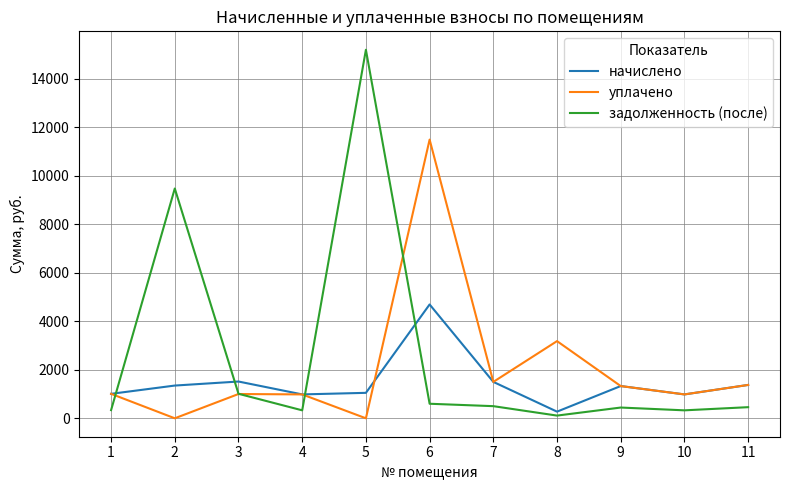

What is the sum of the уплачено values at 7 and 3?

2502.5